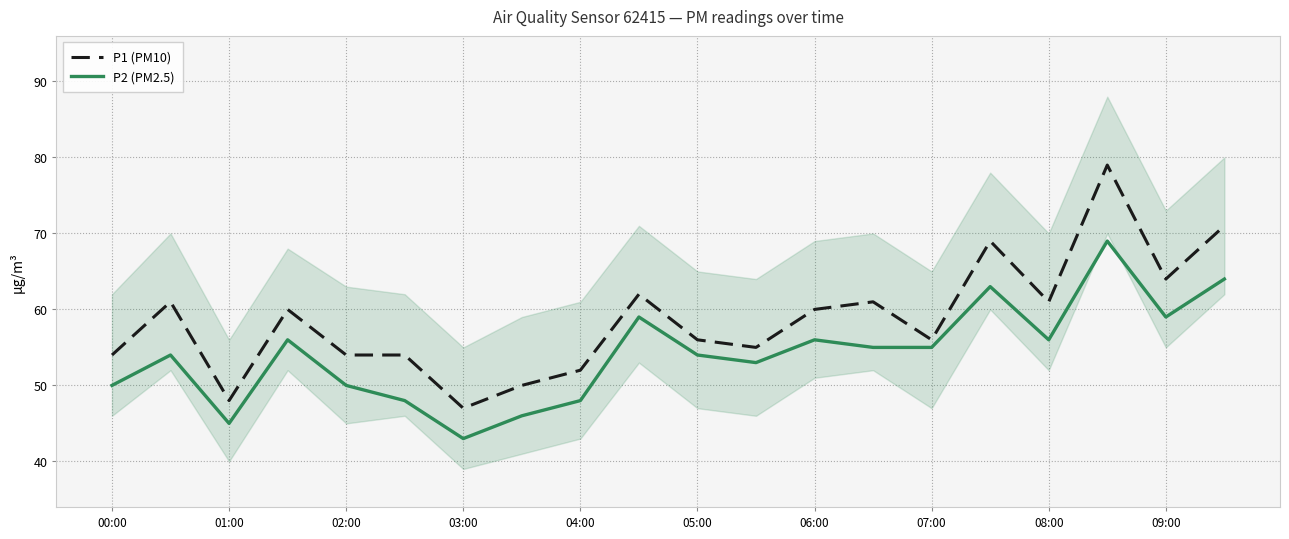

The P2 (PM2.5) series shows 50 at 02:00. True or false?

True